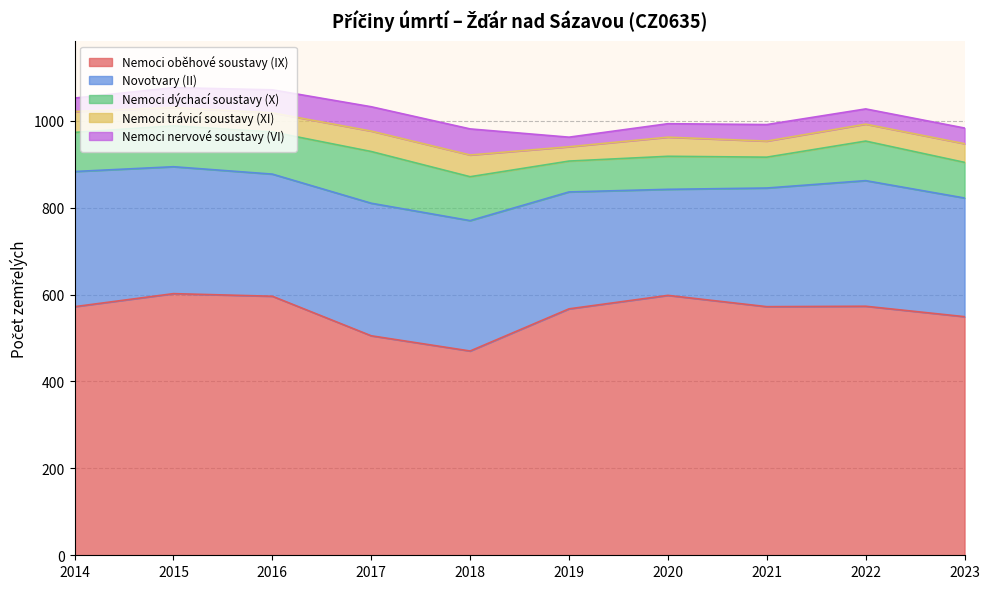

What is the difference between the maximum and minimum values in the Nemoci dýchací soustavy (X) series?

48